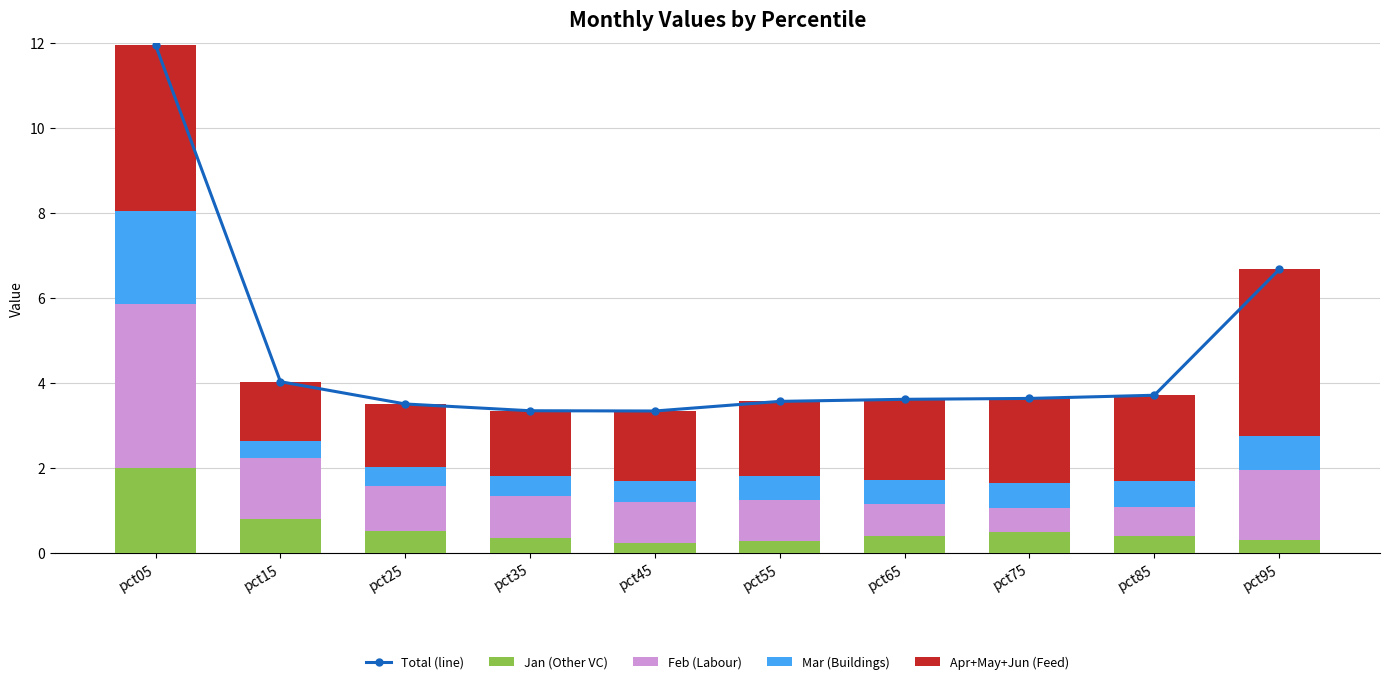

What is the value of the Feb (Labour) bar at the 9th from the left?

0.7